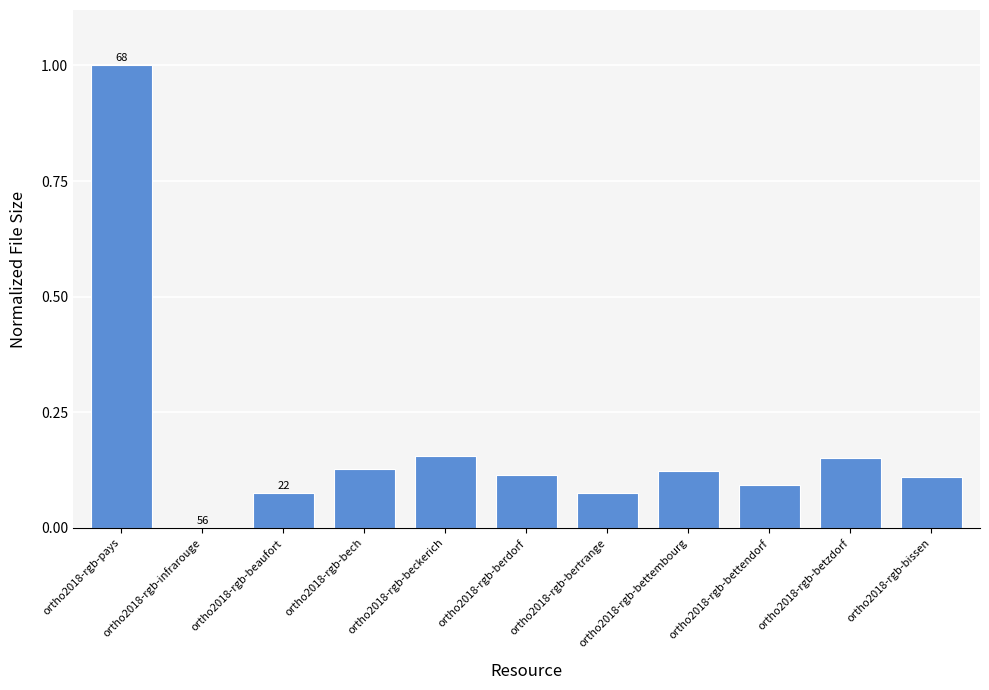

Is it true that the value at ortho2018-rgb-bettembourg is 0.1?

True